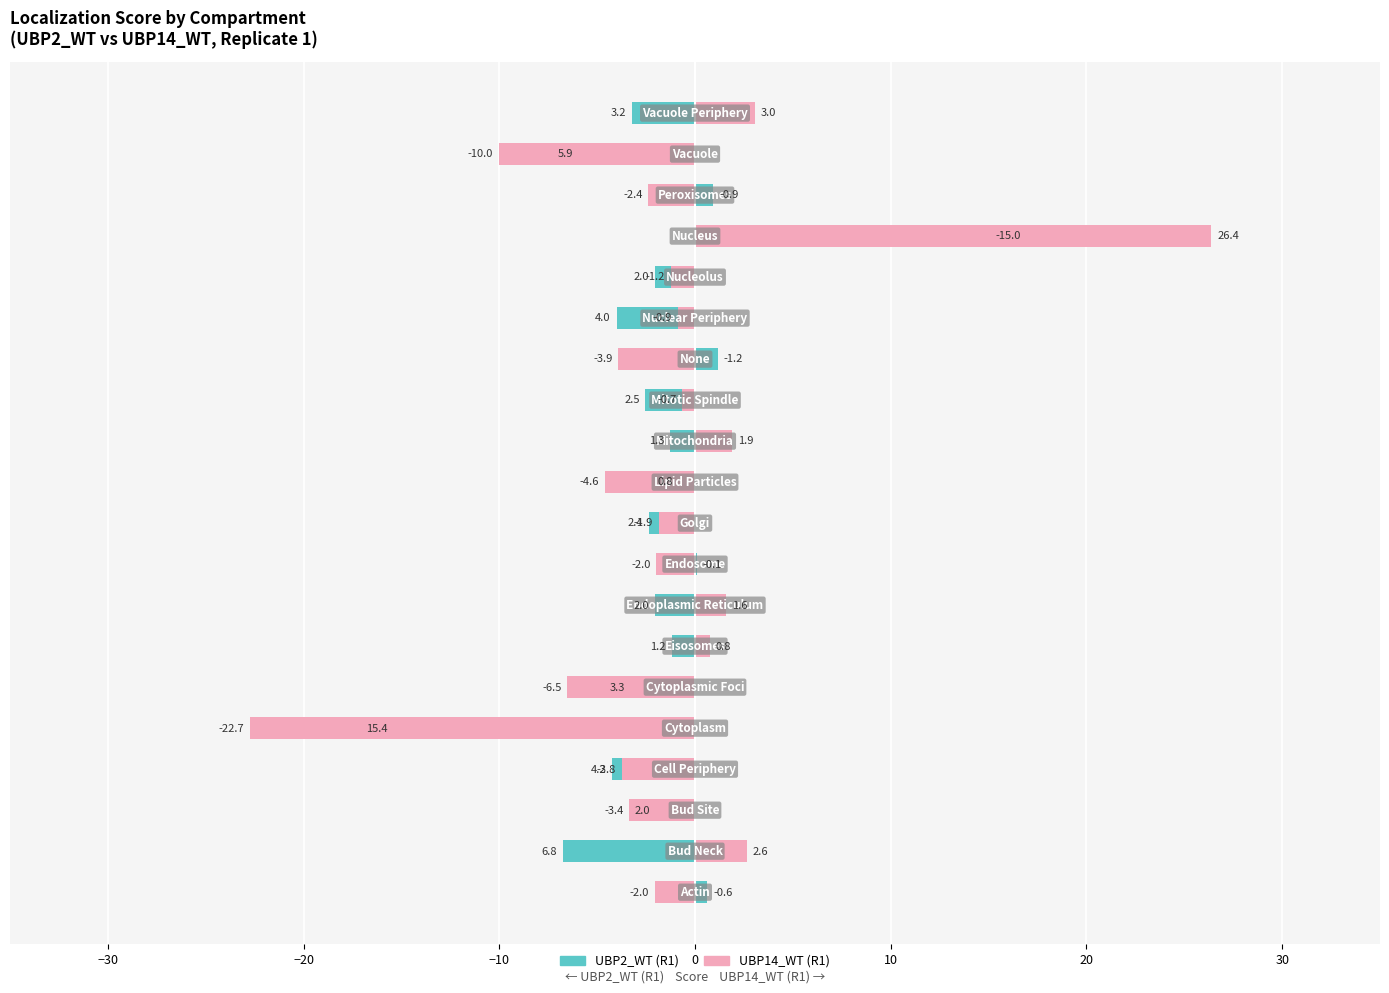

How many data points in UBP14_WT (R1) are less than -1?

12